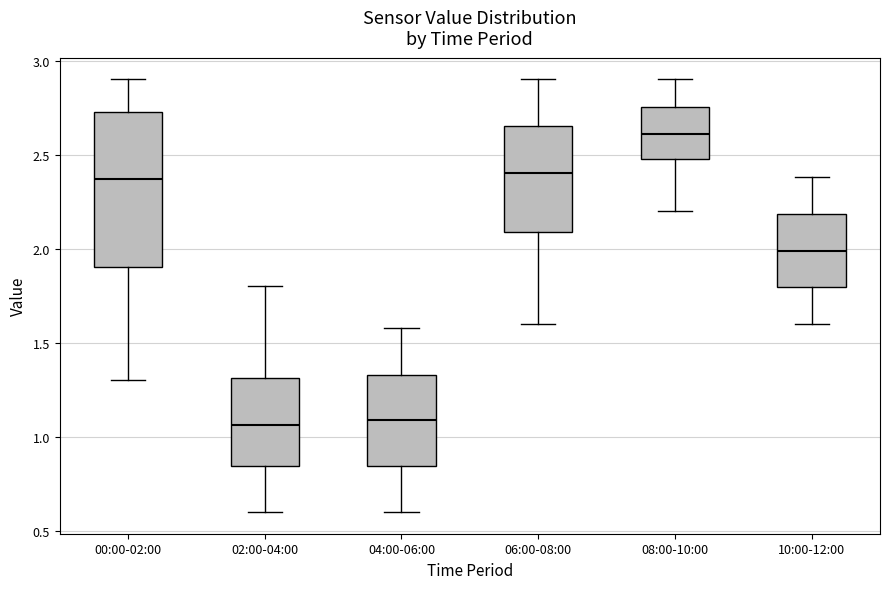

Reading left to right, read every box against the y-axis: the position of its median line, the range the box covers, and the ends of its whiskers. The values are not printed on the chart, so give them approximately, as read against the axis.

00:00-02:00: median 2.35, box 1.90 to 2.75, whiskers 1.30 to 2.90
02:00-04:00: median 1.05, box 0.85 to 1.30, whiskers 0.60 to 1.80
04:00-06:00: median 1.10, box 0.85 to 1.35, whiskers 0.60 to 1.60
06:00-08:00: median 2.40, box 2.10 to 2.65, whiskers 1.60 to 2.90
08:00-10:00: median 2.60, box 2.50 to 2.75, whiskers 2.20 to 2.90
10:00-12:00: median 2.00, box 1.80 to 2.20, whiskers 1.60 to 2.40